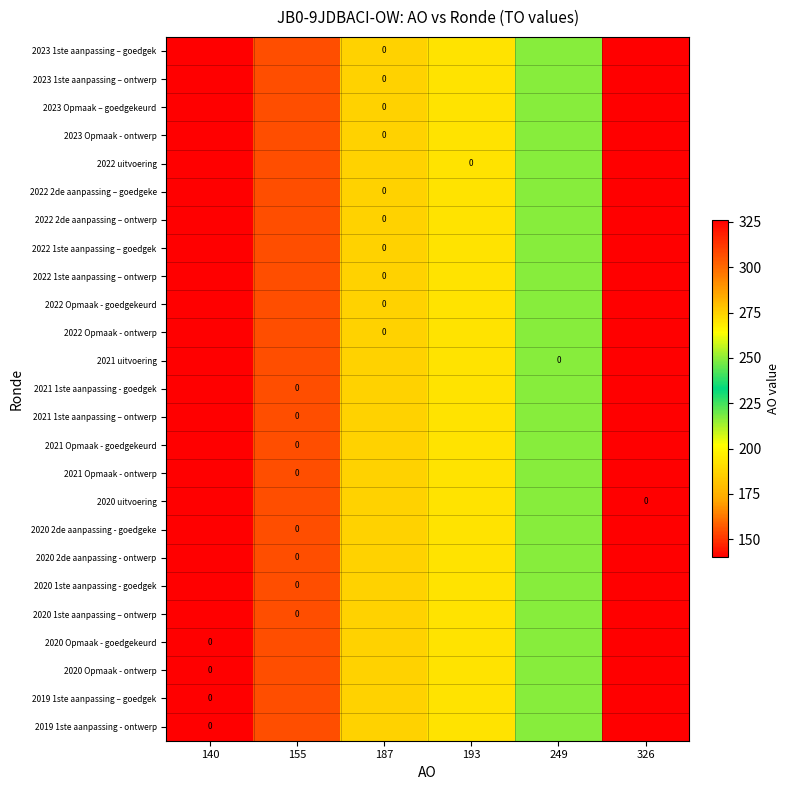

Count the number of data series in this chart.

25